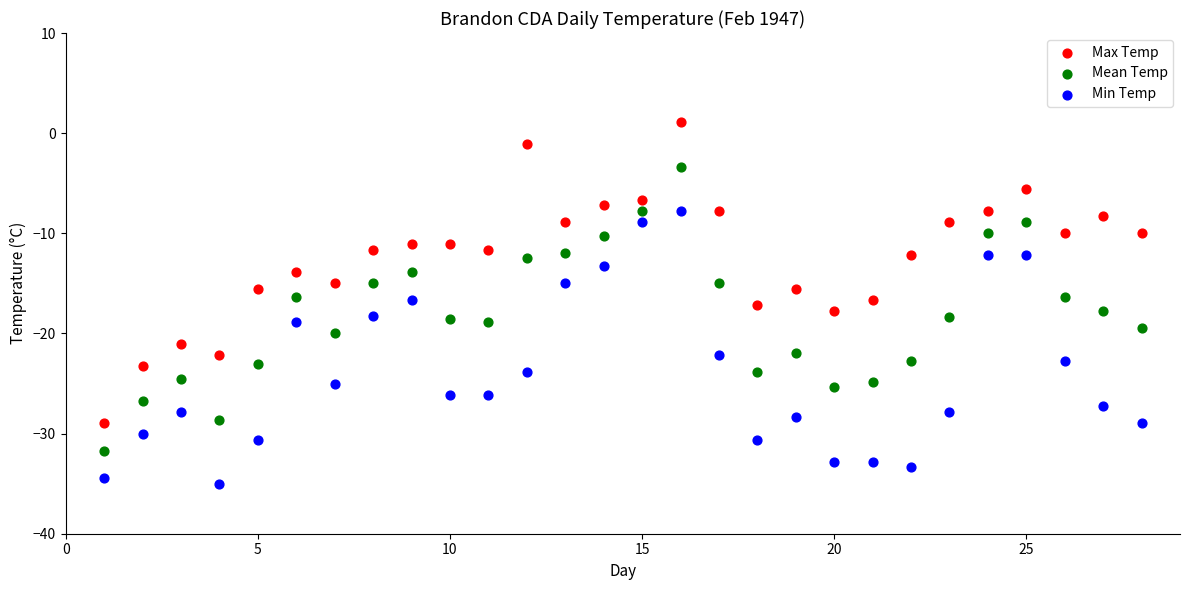

Across all data points, what is the range of Y values (max minus min)?

36.1